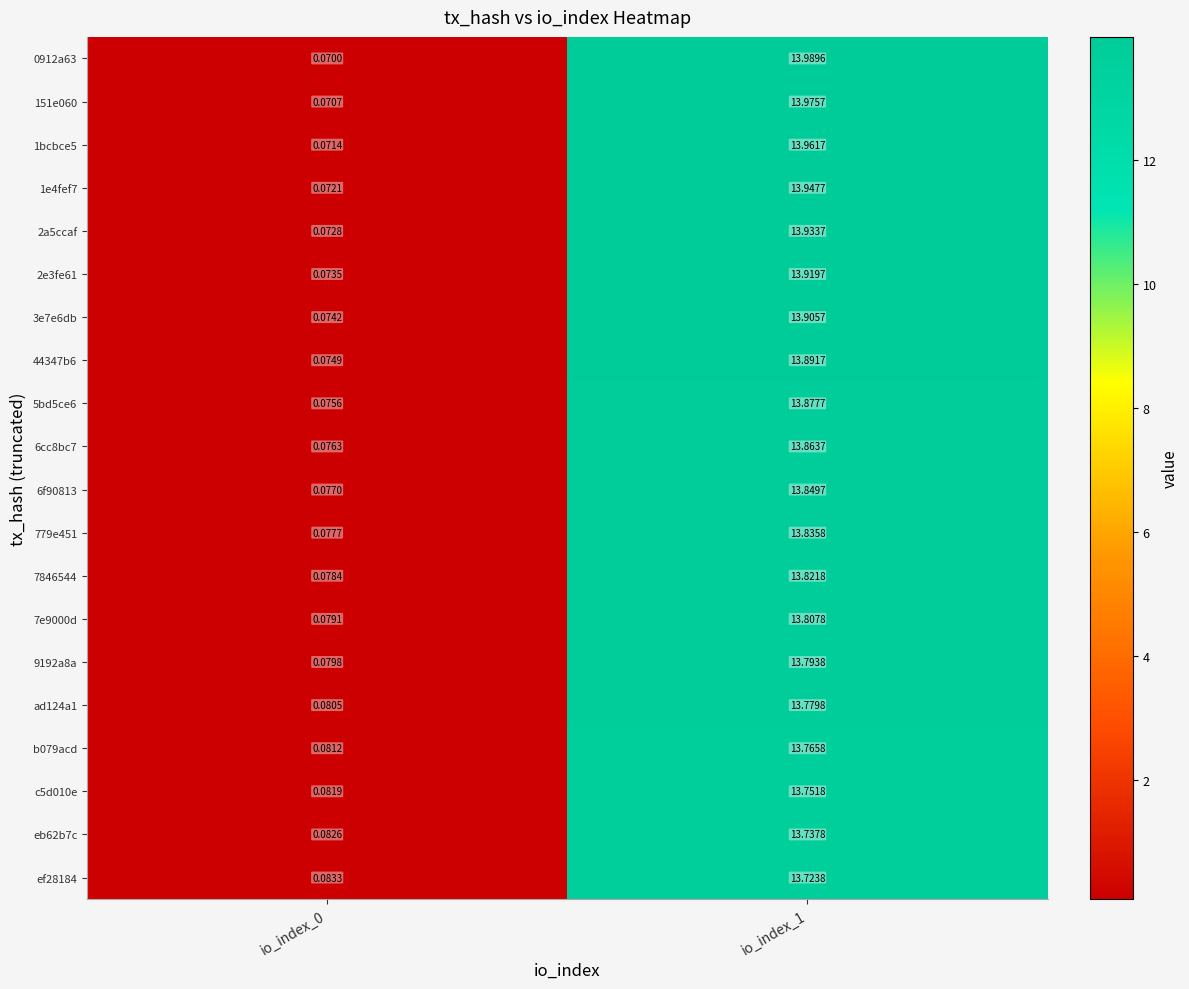

What is the total value across all series at io_index_1?

277.1